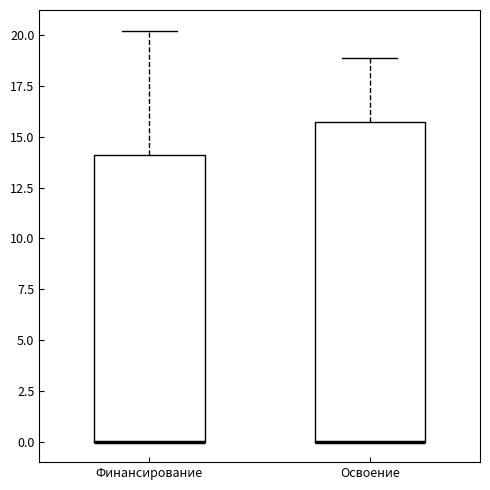

Reading left to right, read every box against the y-axis: the position of its median line, the range the box covers, and the ends of its whiskers. The values are not printed on the chart, so give them approximately, as read against the axis.

Финансирование: median 0.0 (drawn on the box's lower edge), box 0.0 to 14.0, whiskers 0.0 to 20.0
Освоение: median 0.0 (drawn on the box's lower edge), box 0.0 to 15.5, whiskers 0.0 to 19.0